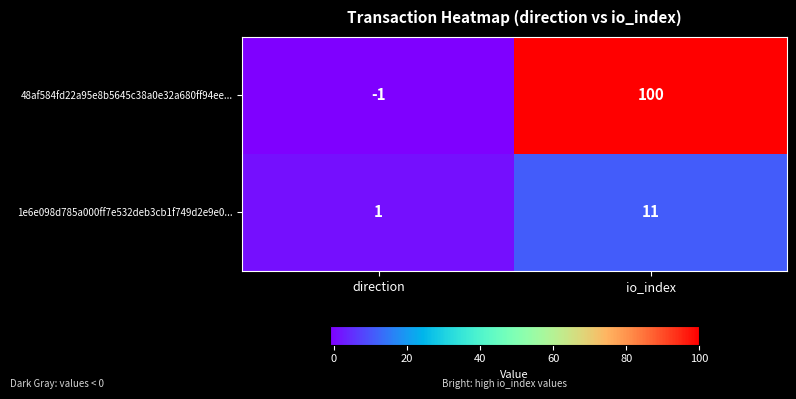

What is the smallest value displayed?

-1